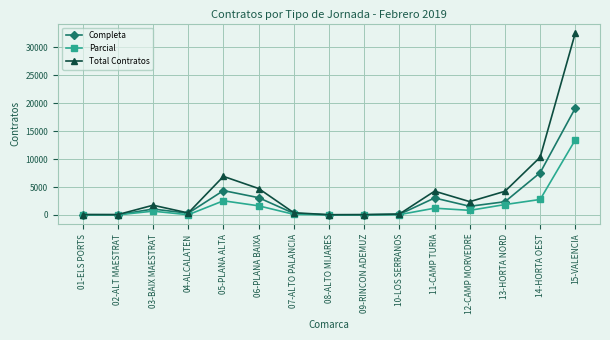

Between 06-PLANA BAIXA and 15-VALENCIA, which series saw the biggest shift?

Total Contratos